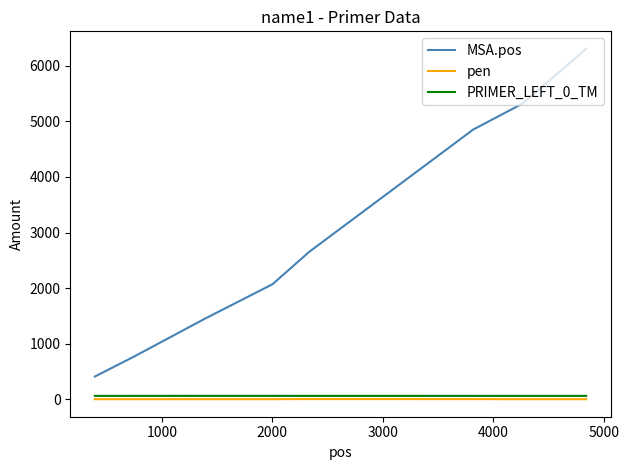

Which series has the largest total across all categories?

MSA.pos